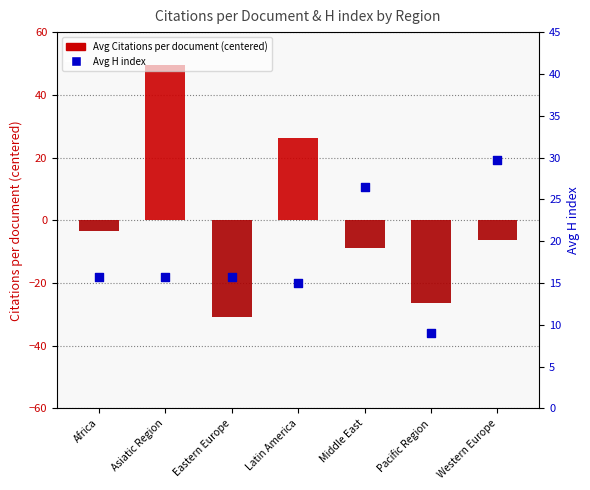

What are all the series names shown in the legend?

Avg Citations per document (centered), Avg H index